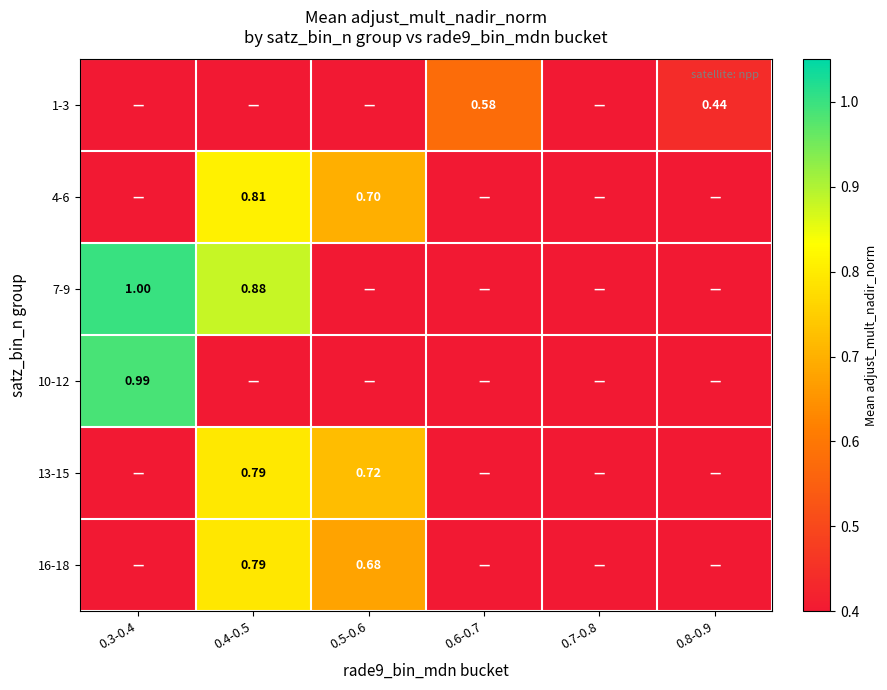

Count the number of categories in the chart.

6